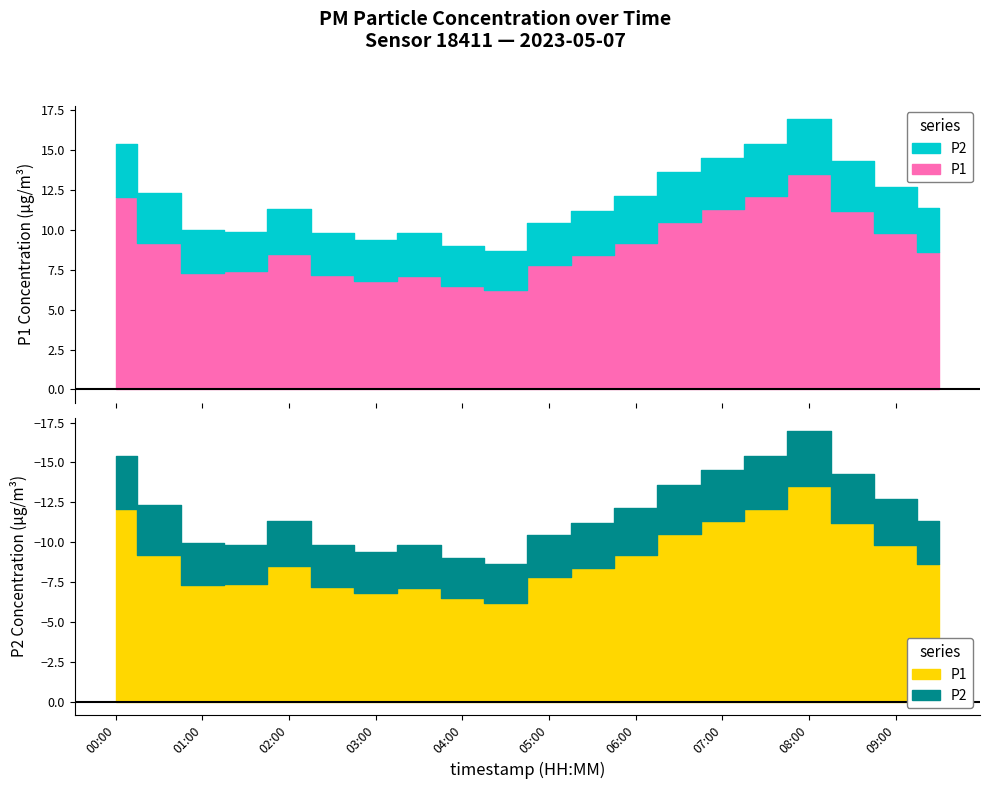

Reading left to right, transcribe all the data shown in this chart.

P1: 12.1	9.2	7.3	7.4	8.5	7.2	6.8	7.1	6.5	6.2	7.8	8.4	9.2	10.5	11.3	12.1	13.5	11.2	9.8	8.6
P2: 3.4	3.1	2.7	2.5	2.8	2.6	2.5	2.7	2.5	2.5	2.6	2.8	3.0	3.1	3.2	3.3	3.5	3.1	2.9	2.8